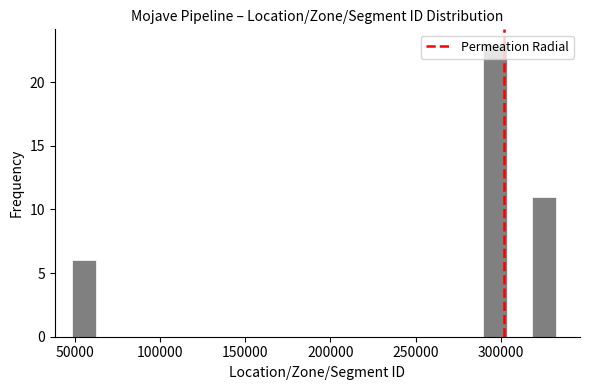

Around what value on the x-axis is the tallest bar? Give the approximate position of its centre, as read against the axis.

295000